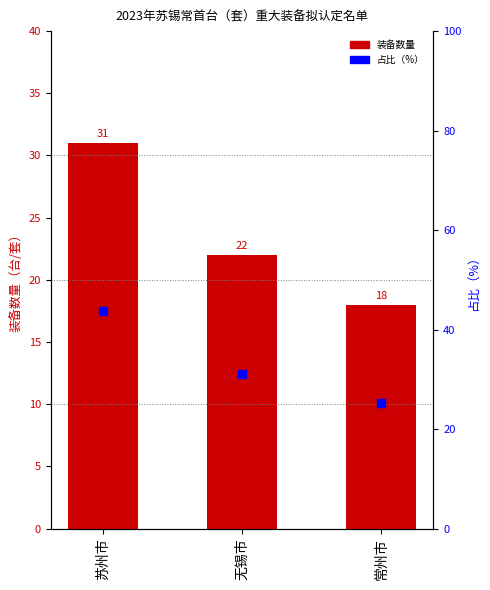

At how many categories does at least one series exceed 36?

1